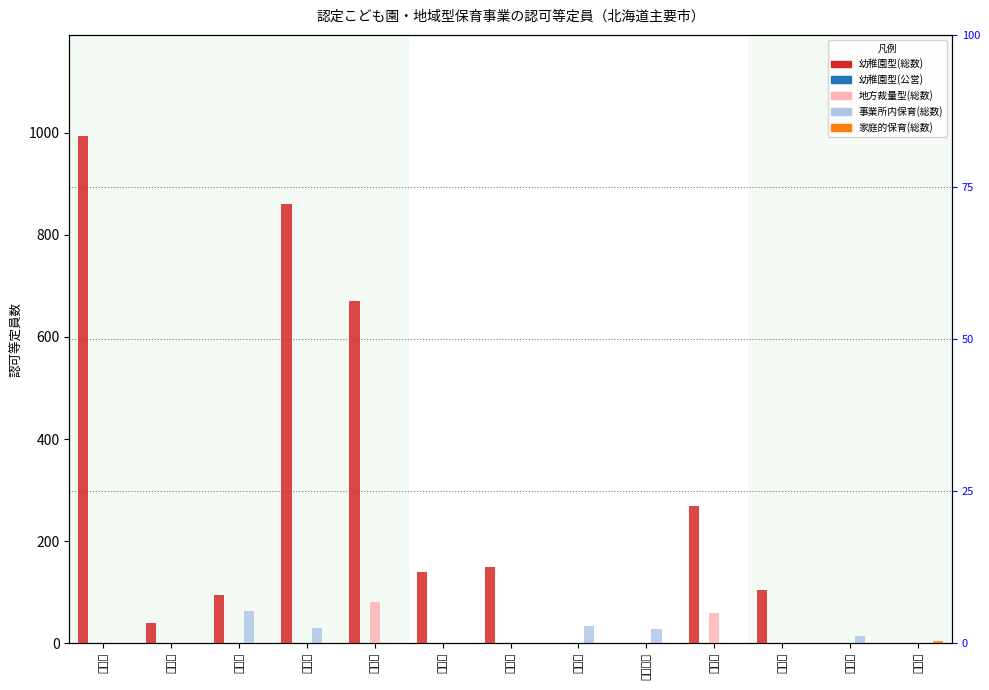

Which has a higher value, 根室市 or 紋別市?

根室市